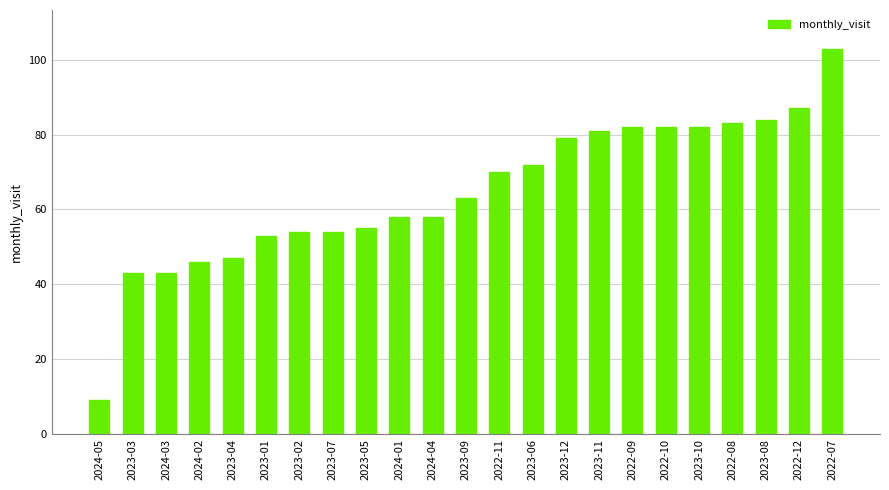

Reading left to right, list all the values displayed in this chart.

2024-05=9	2023-03=43	2024-03=43	2024-02=46	2023-04=47	2023-01=53	2023-02=54	2023-07=54	2023-05=55	2024-01=58	2024-04=58	2023-09=63	2022-11=70	2023-06=72	2023-12=79	2023-11=81	2022-09=82	2022-10=82	2023-10=82	2022-08=83	2023-08=84	2022-12=87	2022-07=103